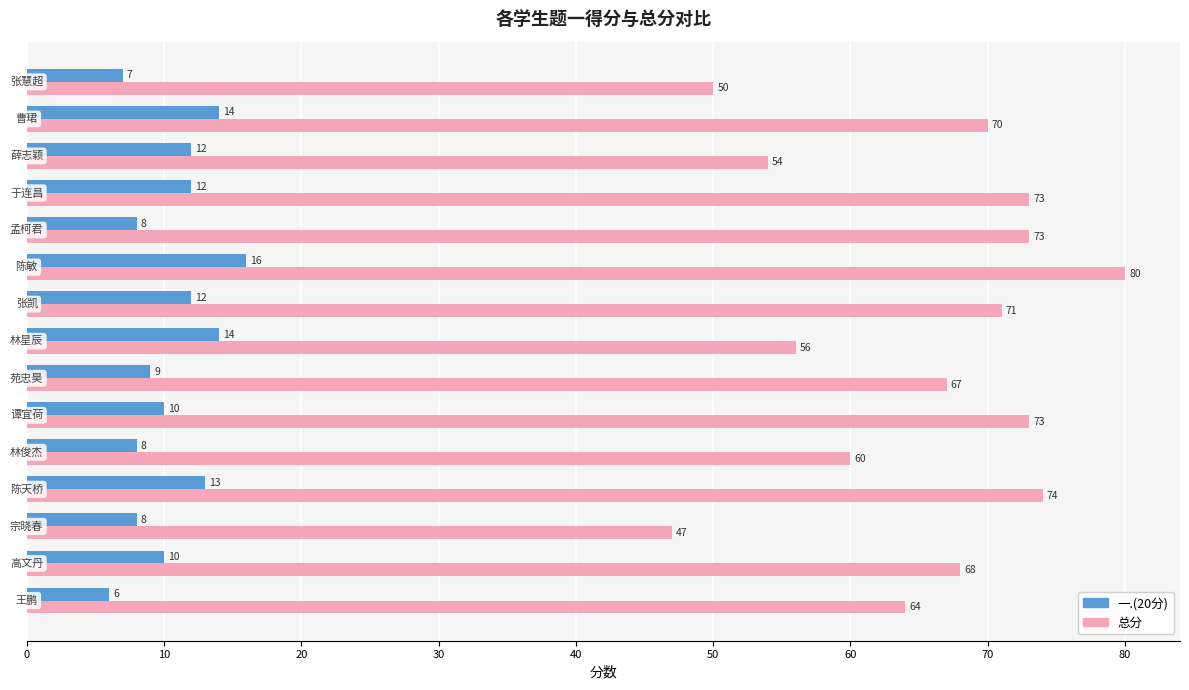

Rank the series by their maximum value, from highest to lowest.

总分, 一.(20分)